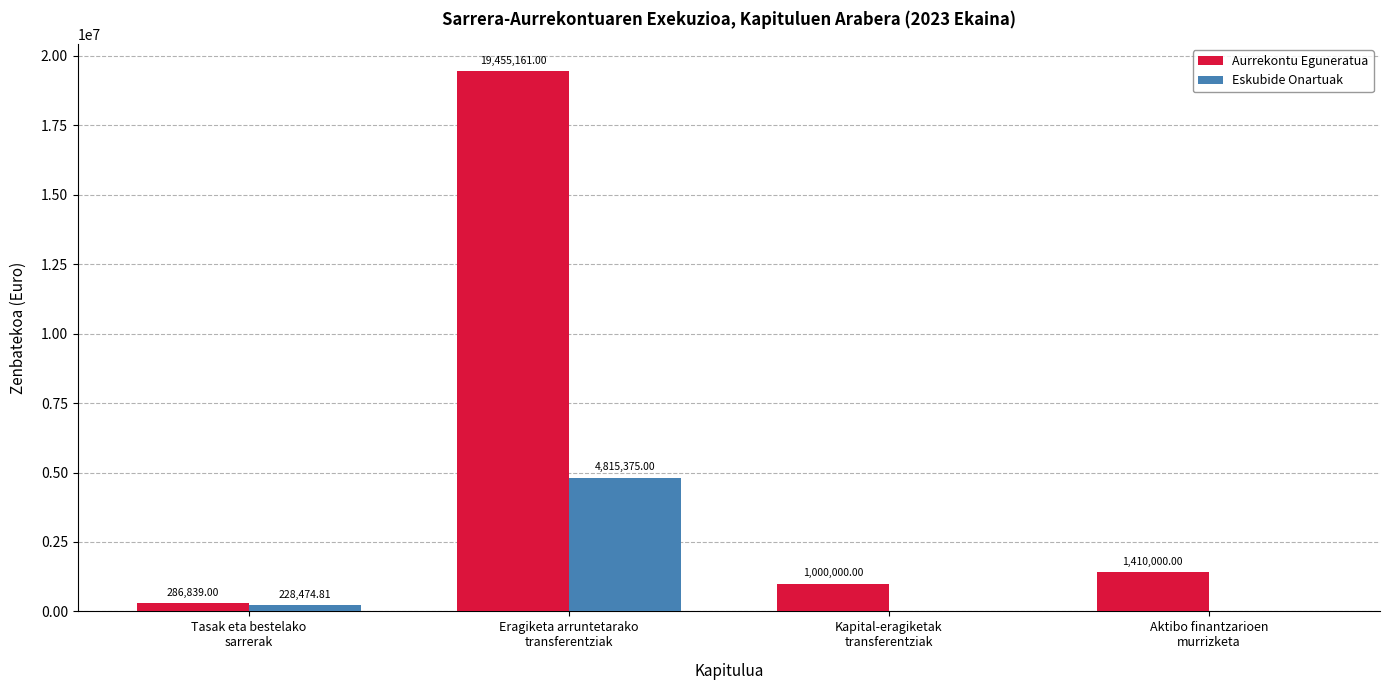

How many distinct data groups are displayed?

2